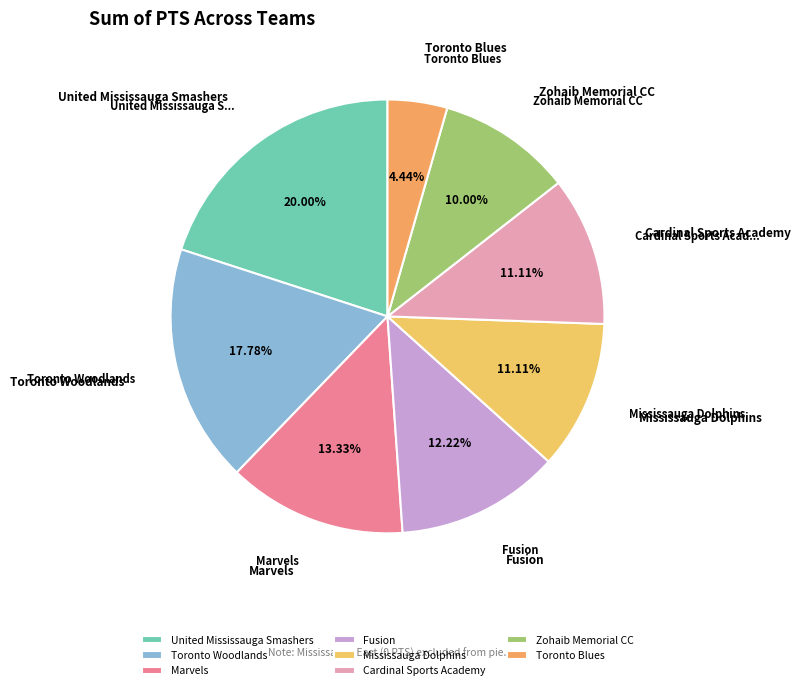

To the nearest percent, what portion does United Mississauga Smashers represent?

20%